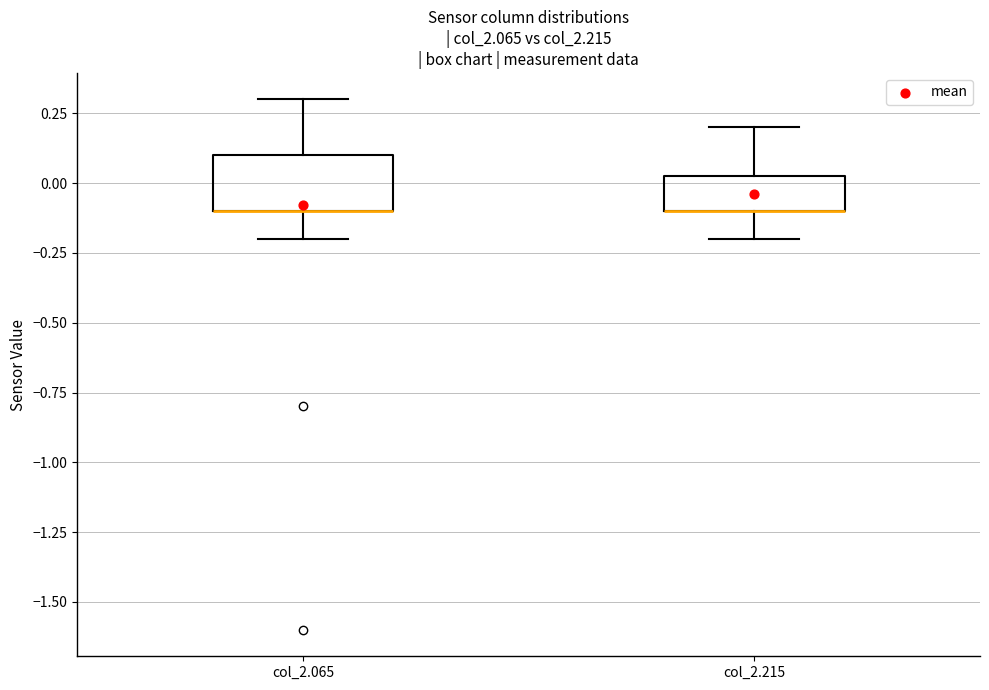

Reading left to right, transcribe this box plot: for each box, give where its median line is, the range the box spans, and where its two whiskers end, as read against the y-axis. The values are not printed on the chart, so give them approximately, as read against the axis.

col_2.065: median -0.10 (drawn on the box's lower edge), box -0.10 to 0.10, whiskers -0.20 to 0.30
col_2.215: median -0.10 (drawn on the box's lower edge), box -0.10 to 0.05, whiskers -0.20 to 0.20